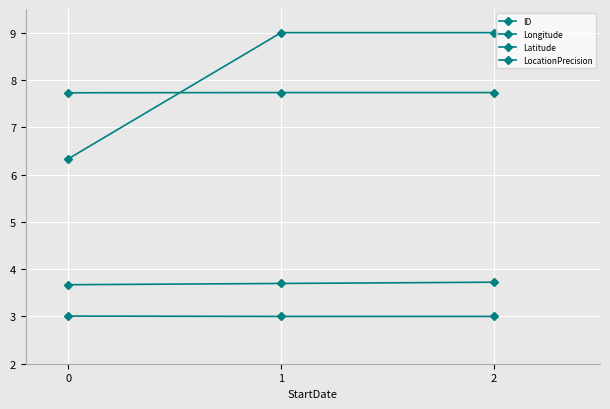

How many categories are shown in the chart?

3